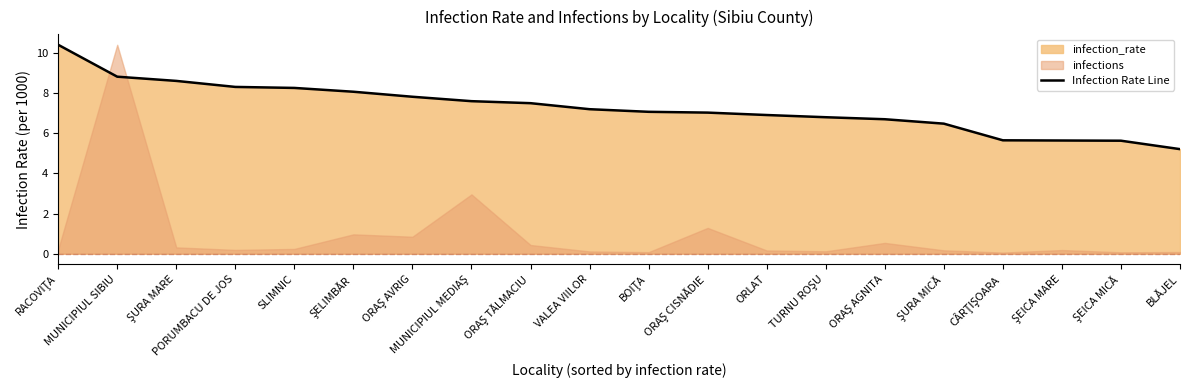

True or false: there are more than 2 points higher than both neighbors.

False